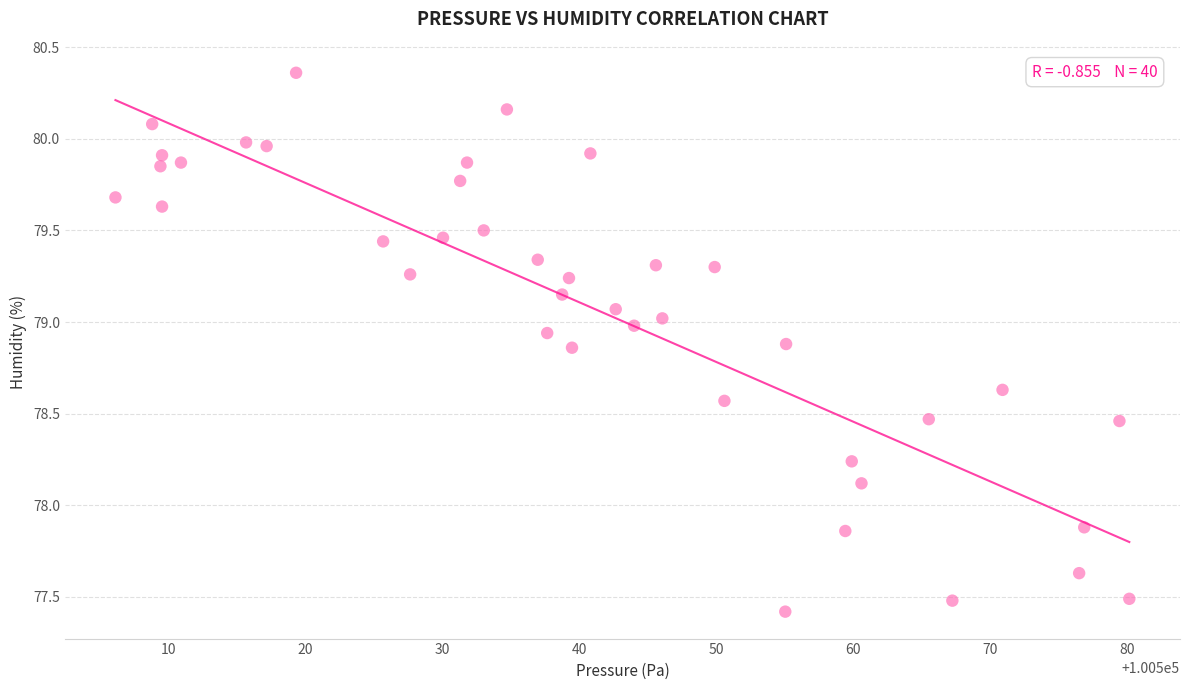

What is the range of Y values (max minus min)?

2.9